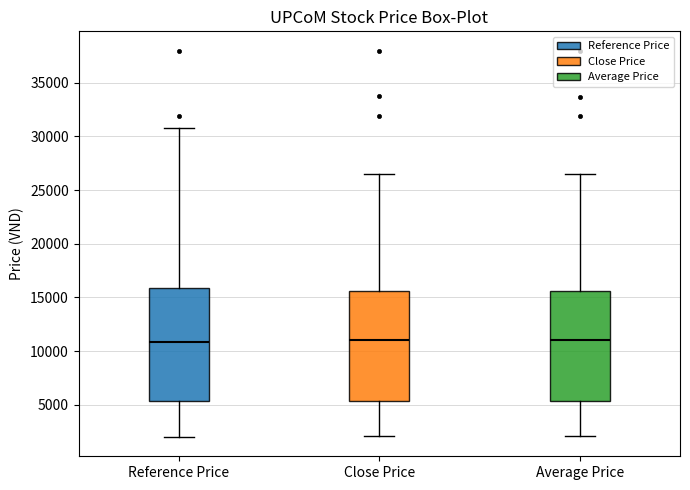

Reading left to right, read every box against the y-axis: the position of its median line, the range the box covers, and the ends of its whiskers. The values are not printed on the chart, so give them approximately, as read against the axis.

Reference Price: median 11000, box 5500 to 16000, whiskers 2000 to 31000
Close Price: median 11000, box 5500 to 15500, whiskers 2000 to 26500
Average Price: median 11000, box 5500 to 15500, whiskers 2000 to 26500